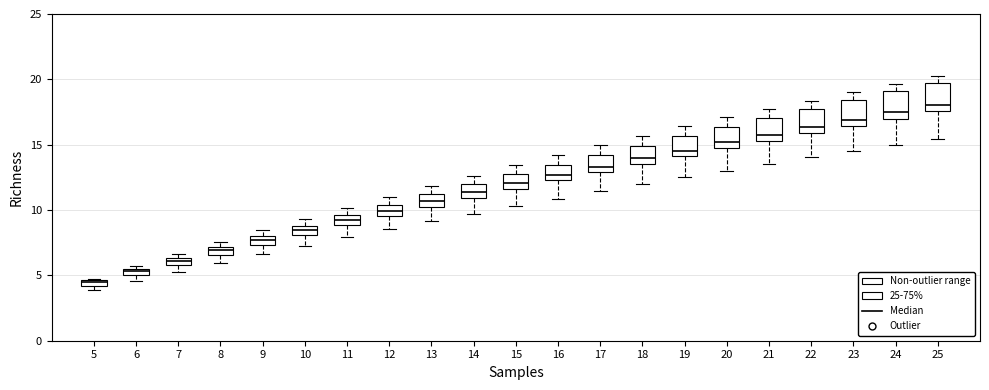

Where does the upper whisker of the box at x = 14 end on the y-axis? The values are not printed on the chart, so give them approximately, as read against the axis.

12.5